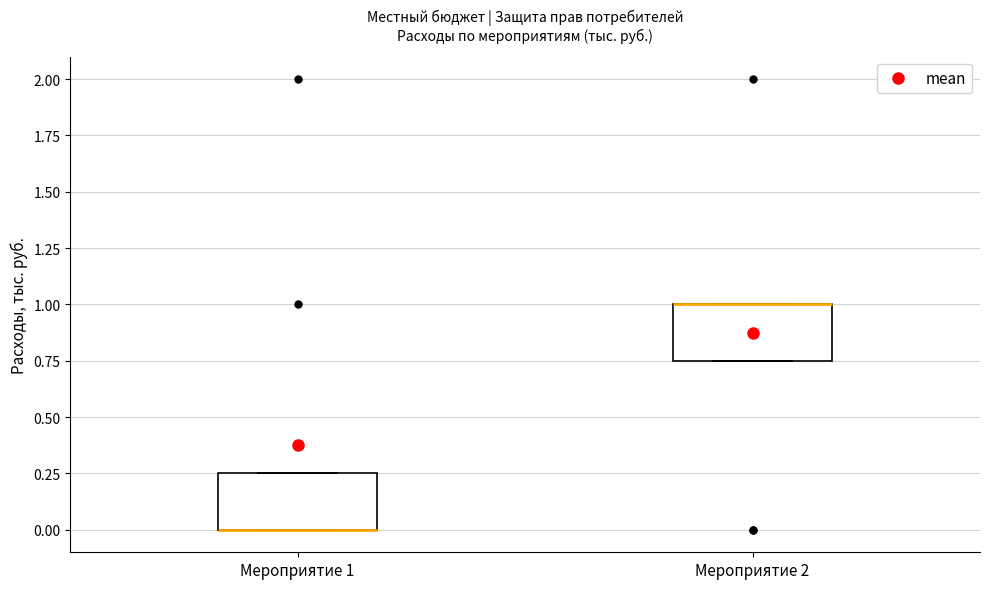

Where is the lower edge of the box for Мероприятие 2 on the y-axis? The values are not printed on the chart, so give them approximately, as read against the axis.

0.75